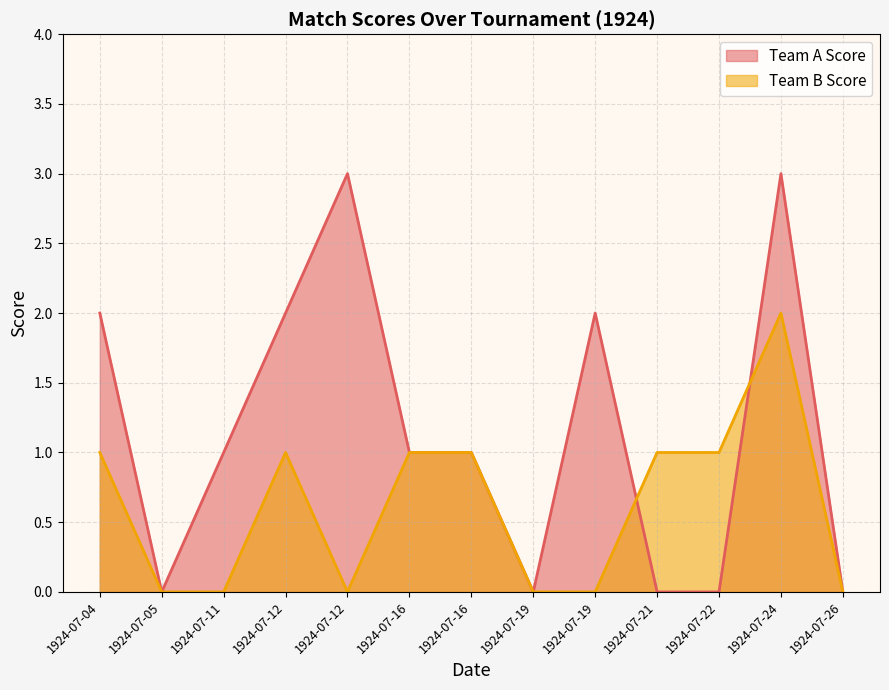

True or false: Team A Score has more than 0 points higher than both neighbors.

True